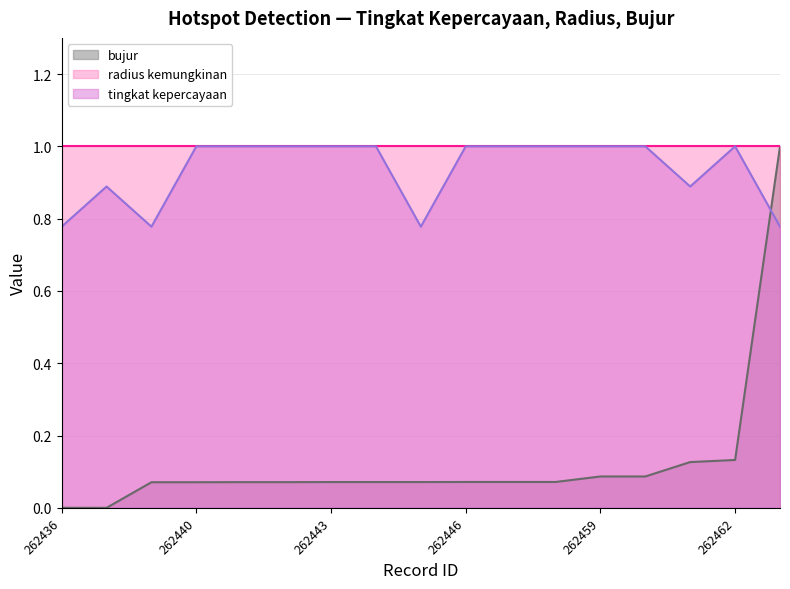

At which label is bujur closest to 0?

262437